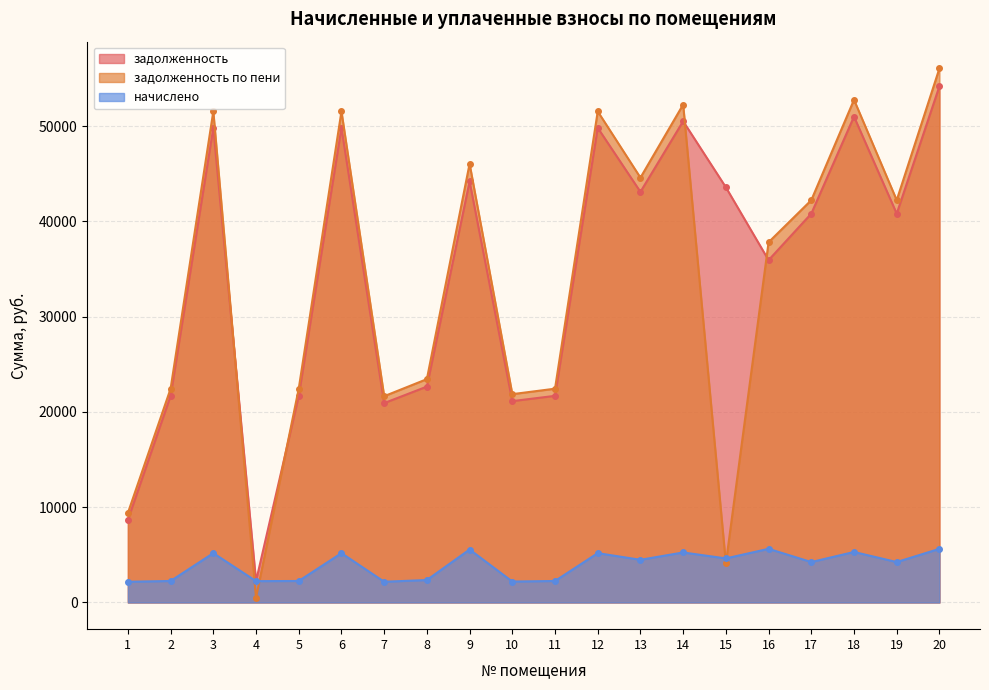

How many values in the начислено series are below 4478?

10